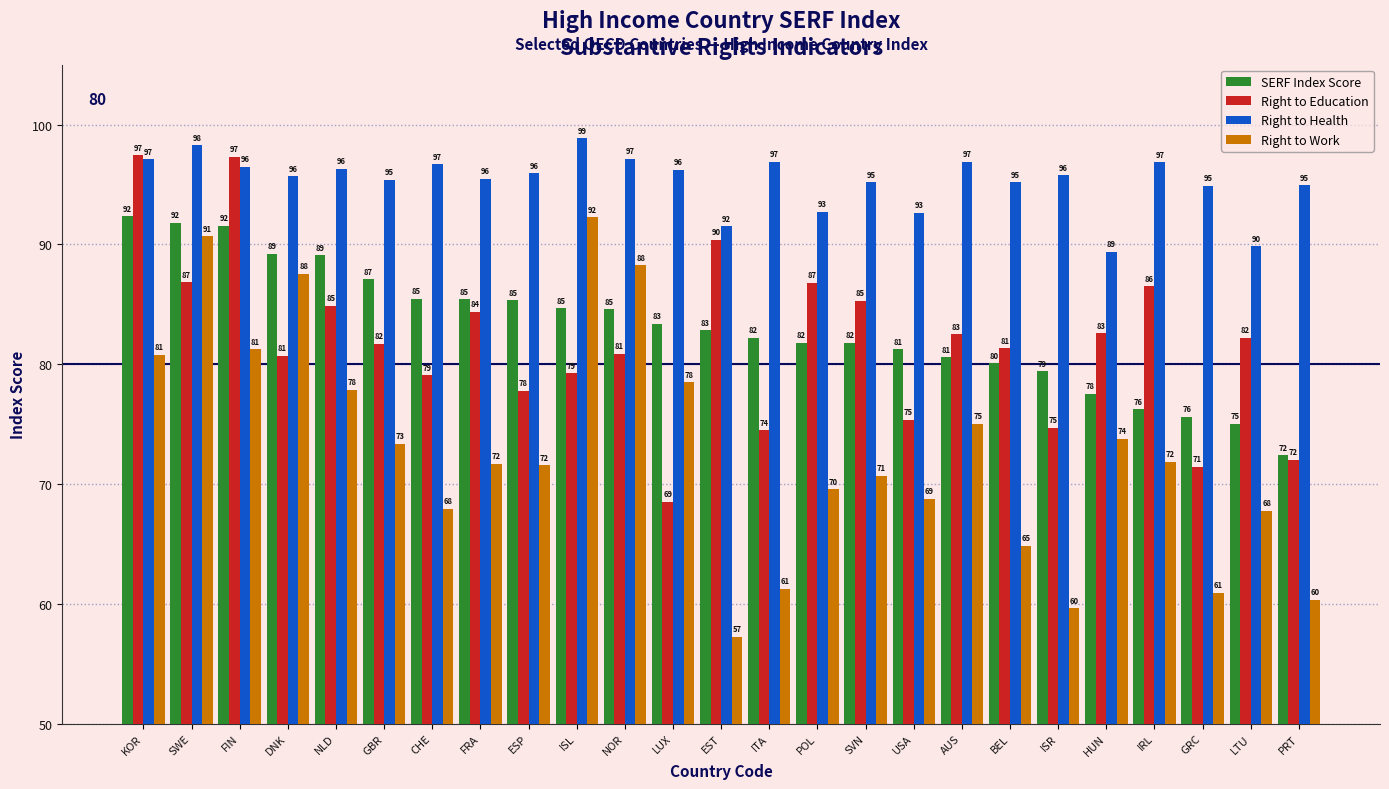

What is the sum of the Right to Health values at LTU and SWE?

188.1